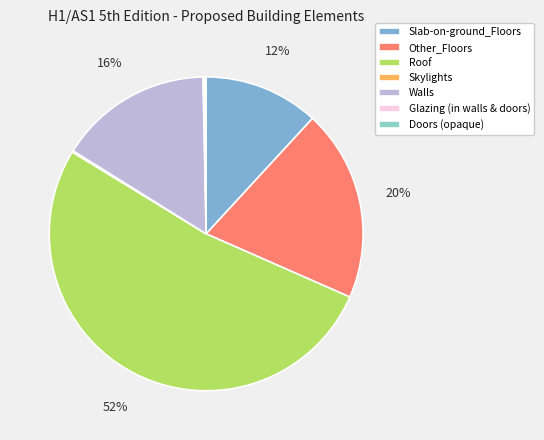

What is the change in value from Slab-on-ground_Floors to Doors (opaque)?

-0.7